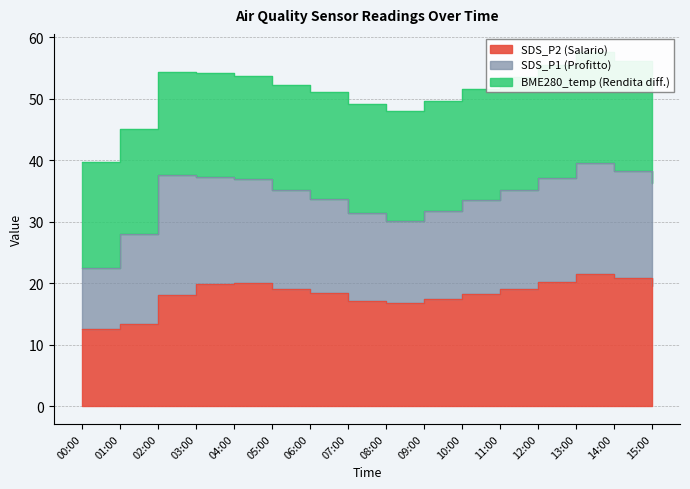

What is the value of the SDS_P1 point at the 10th from the left?

31.8